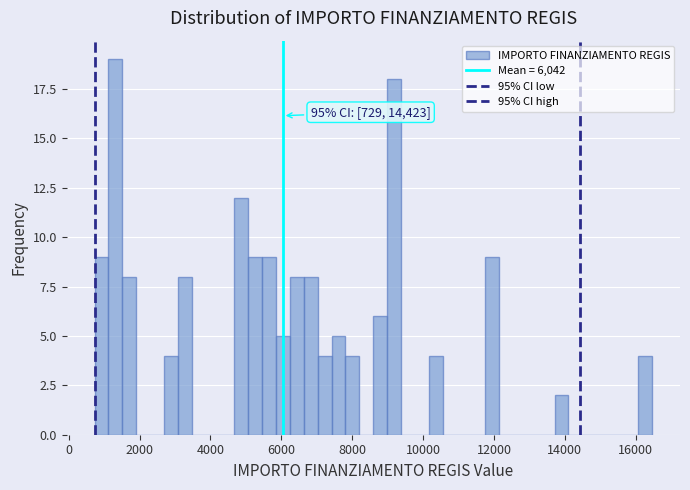

Around what value on the x-axis is the tallest bar? Give the approximate position of its centre, as read against the axis.

1400